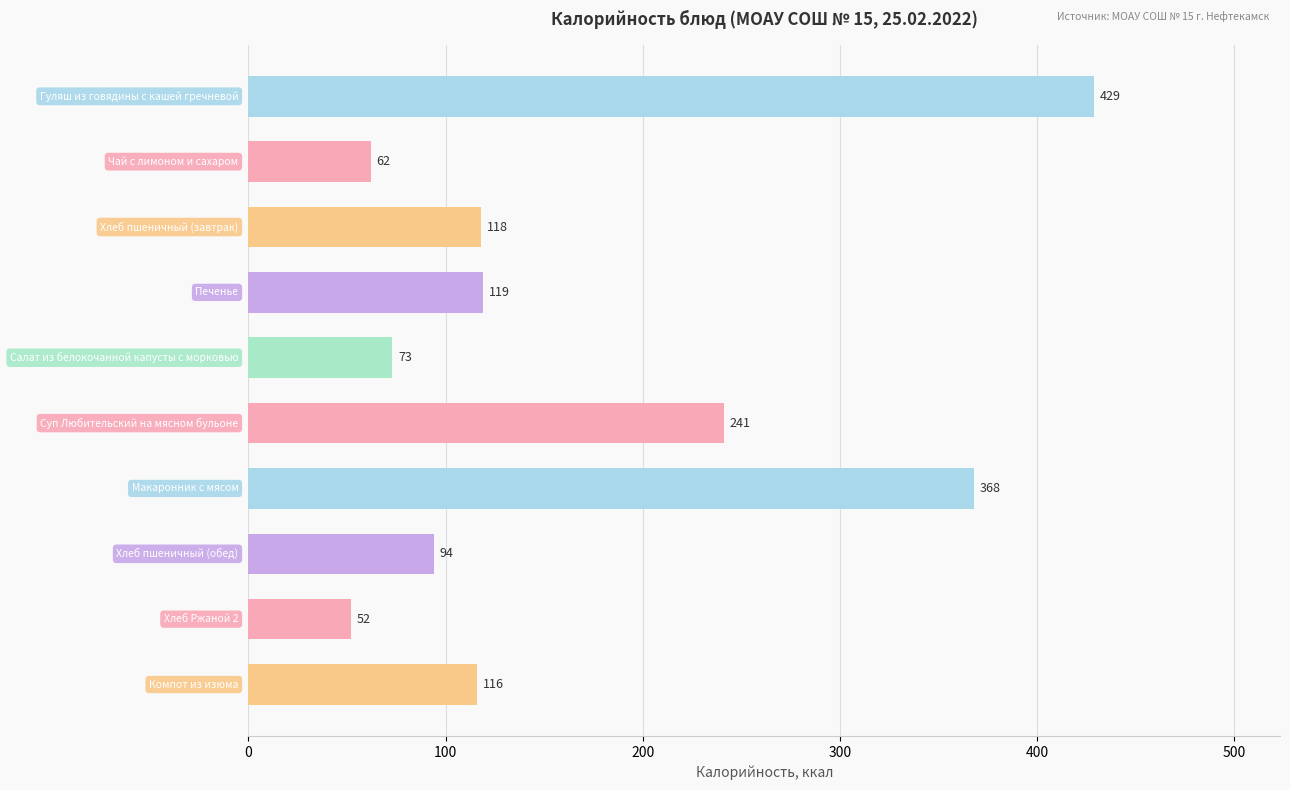

What is the difference between the second highest and minimum values?

316